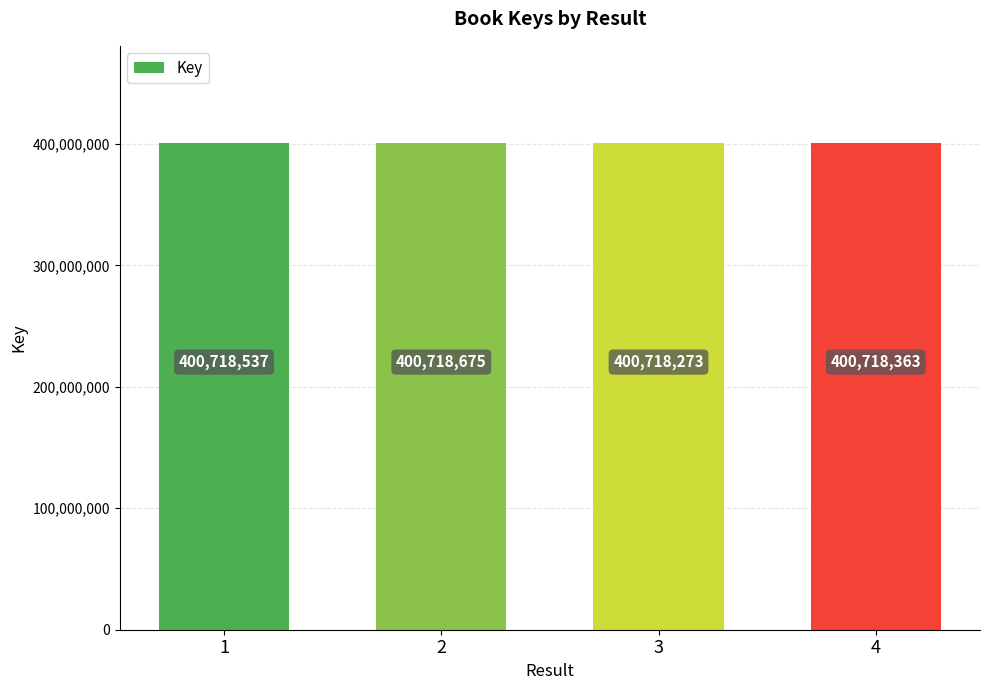

How many data points are less than 400718537?

2